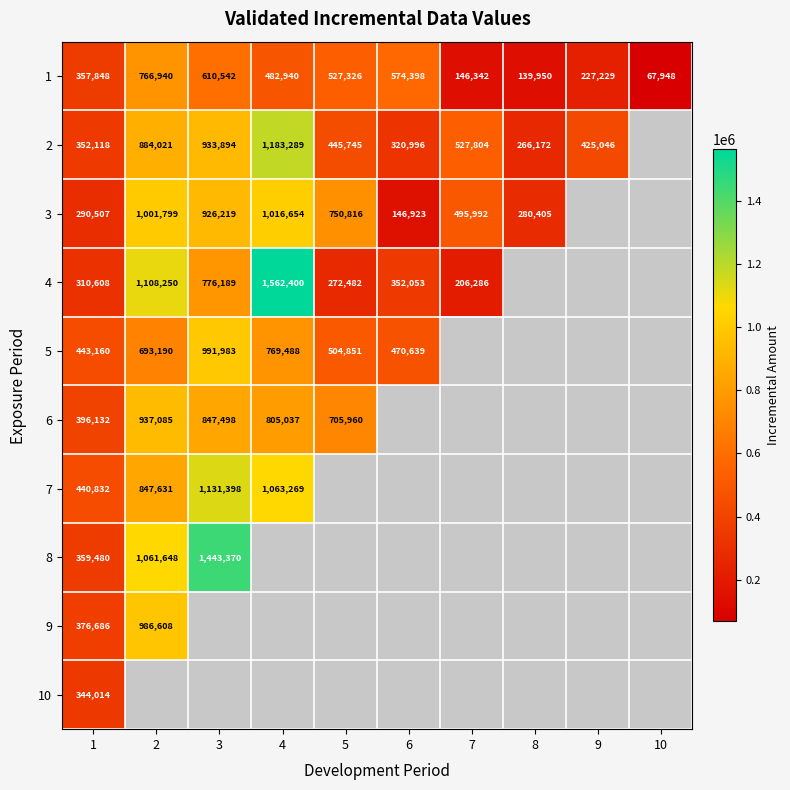

The 2 series shows 884021 at 2. True or false?

True